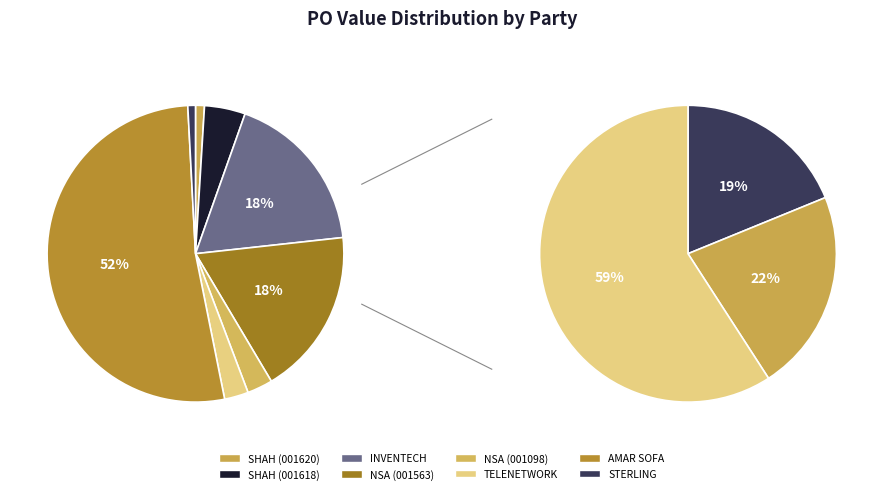

Rank the categories by value from highest to lowest.

AMAR SOFA MAKER, NSA DESIGN STUDIO (001563), INVENTECH SOLUTIONS, SHAH JAYANTILAL CHUNILAL (001618), NSA DESIGN STUDIO (001098), TELENETWORK, SHAH JAYANTILAL CHUNILAL (001620), STERLING SOLUTIONS